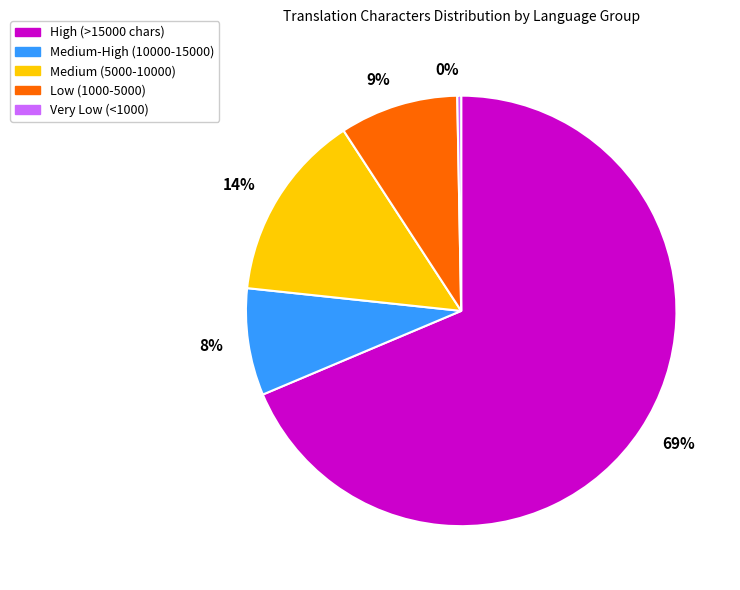

The 0% slice represents 9% of the pie. True or false?

False